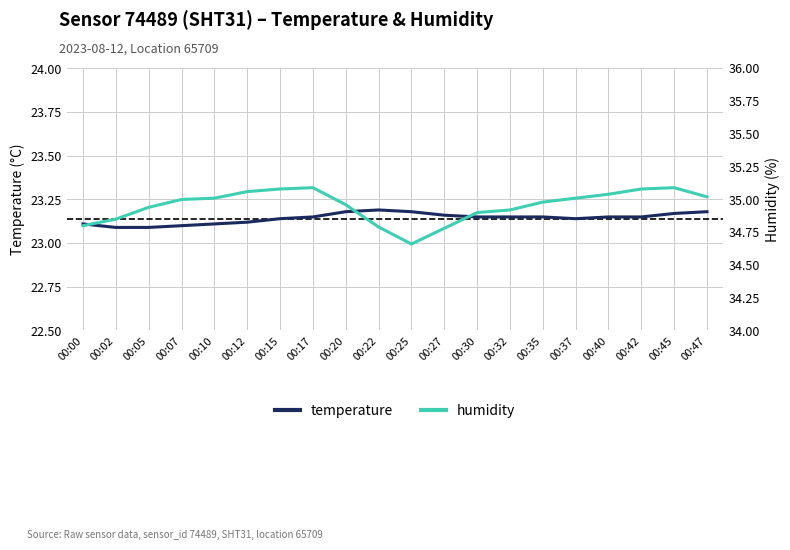

At which label is humidity closest to 34?

00:25